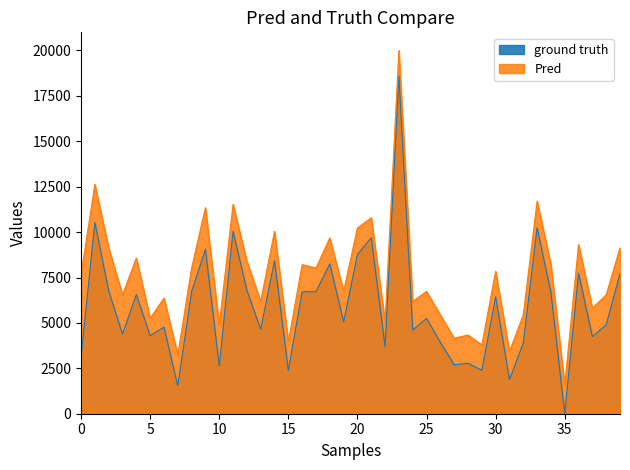

How many lines are shown in the chart?

2